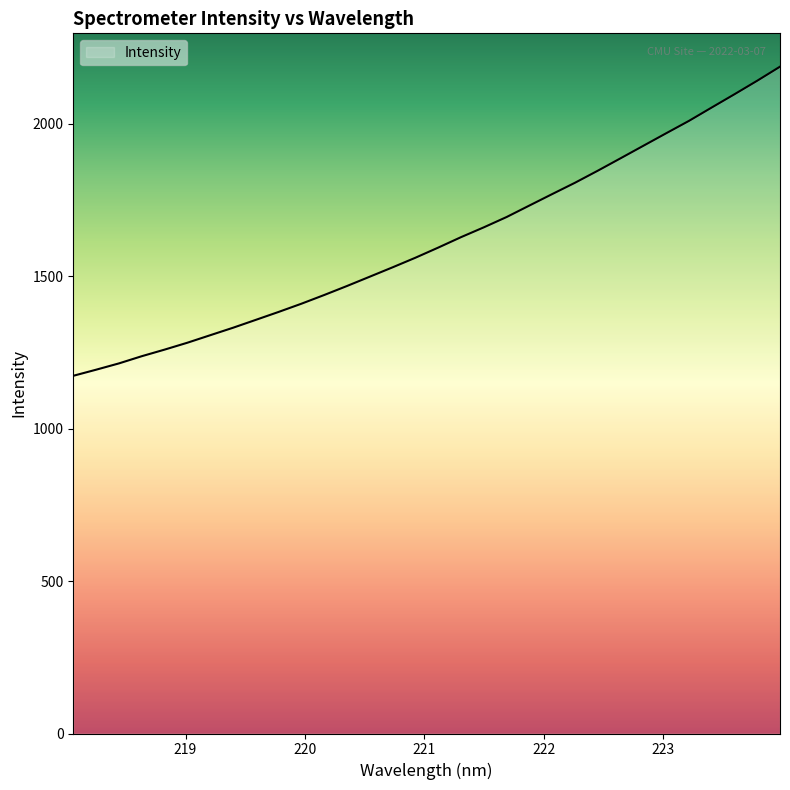

Does the chart have visible grid lines?

No